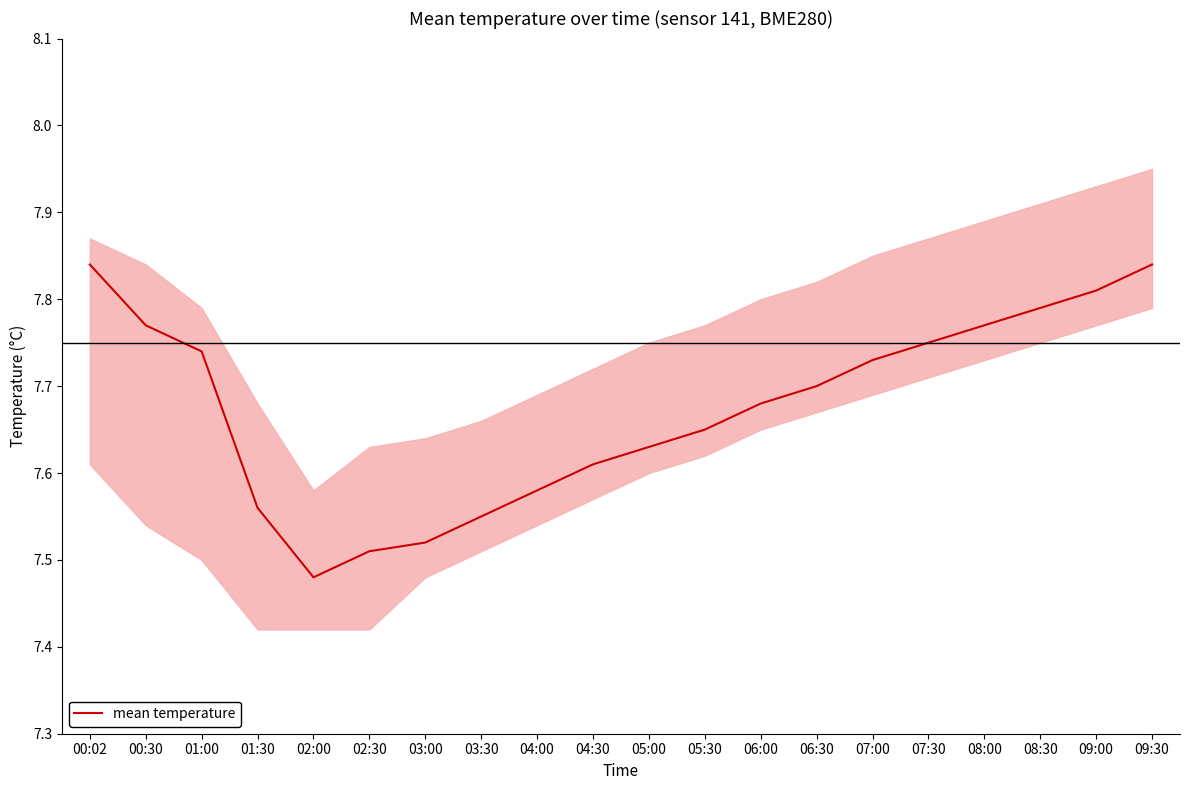

Where is the data nearest to the value 7?

02:00